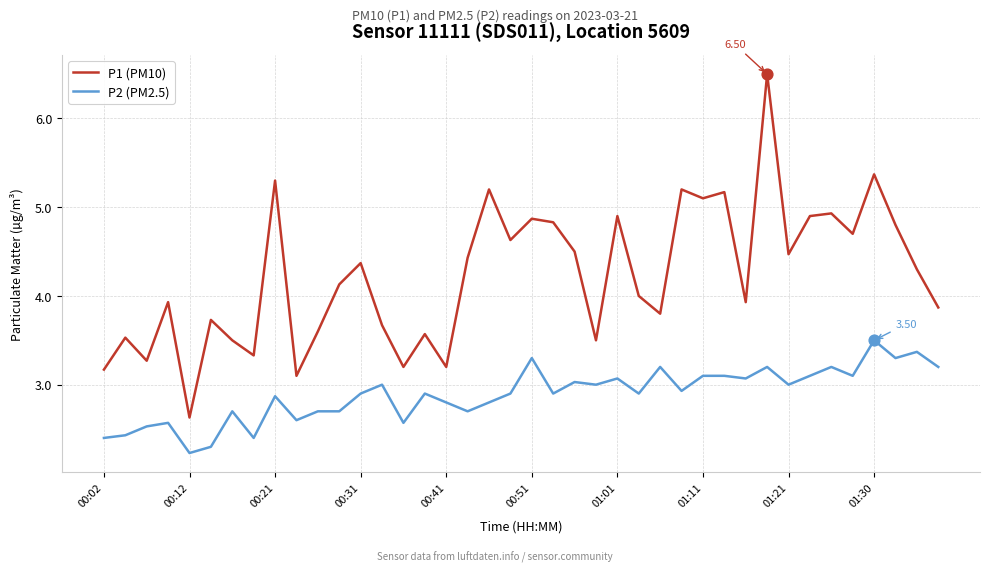

Which series has the largest total across all categories?

P1 (PM10)